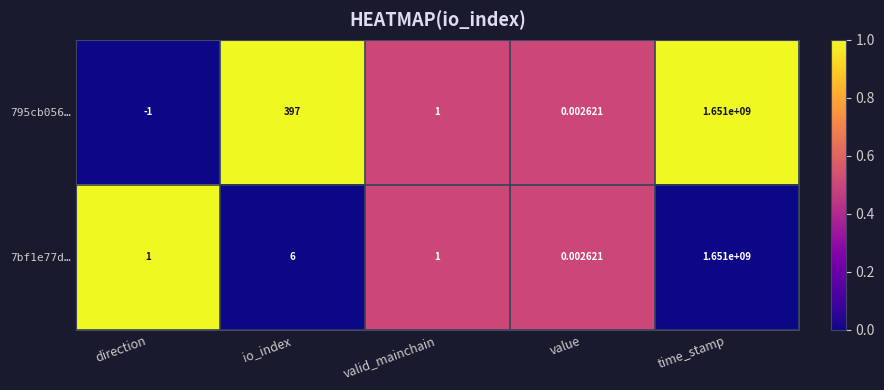

Where is 795cb056… nearest to the value 825499999?

io_index